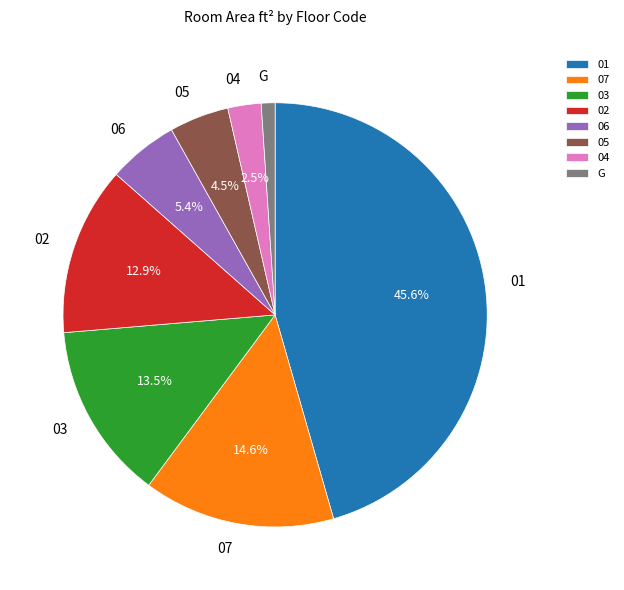

Do 04 and 01 together represent more than half of the pie?

No